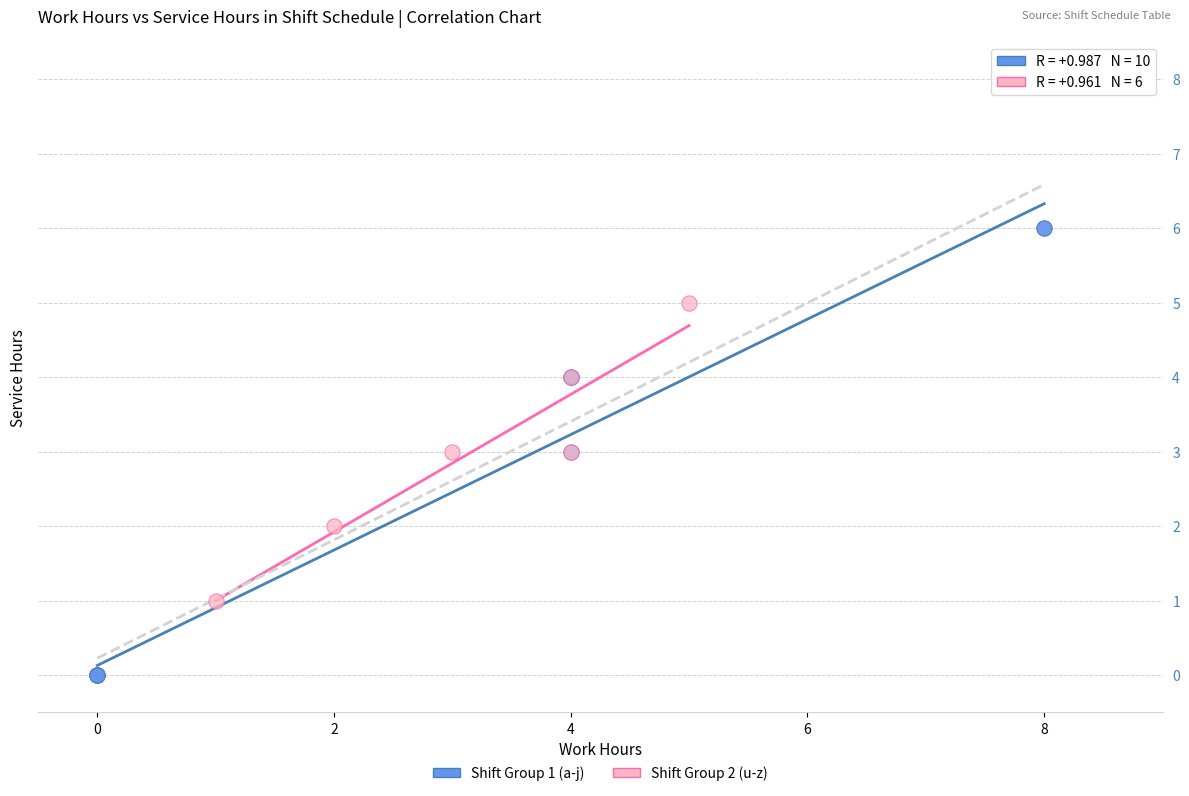

Which series contains the highest Y value?

Shift Group 1 (a-j)